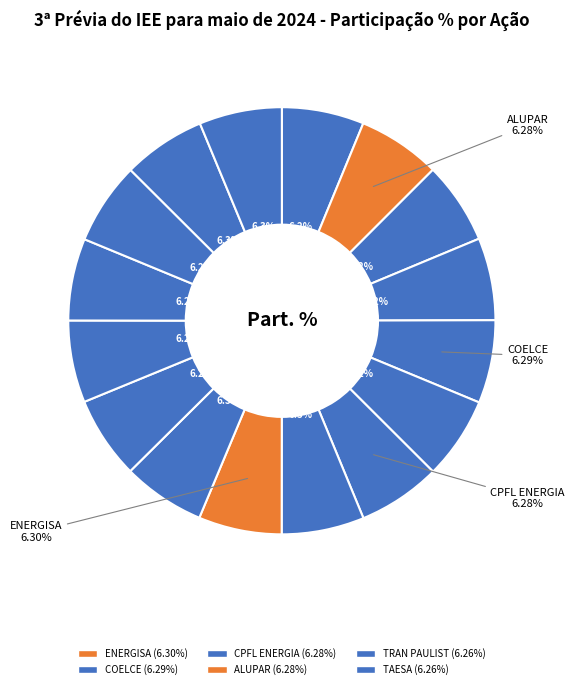

How many segments does this pie chart have?

16